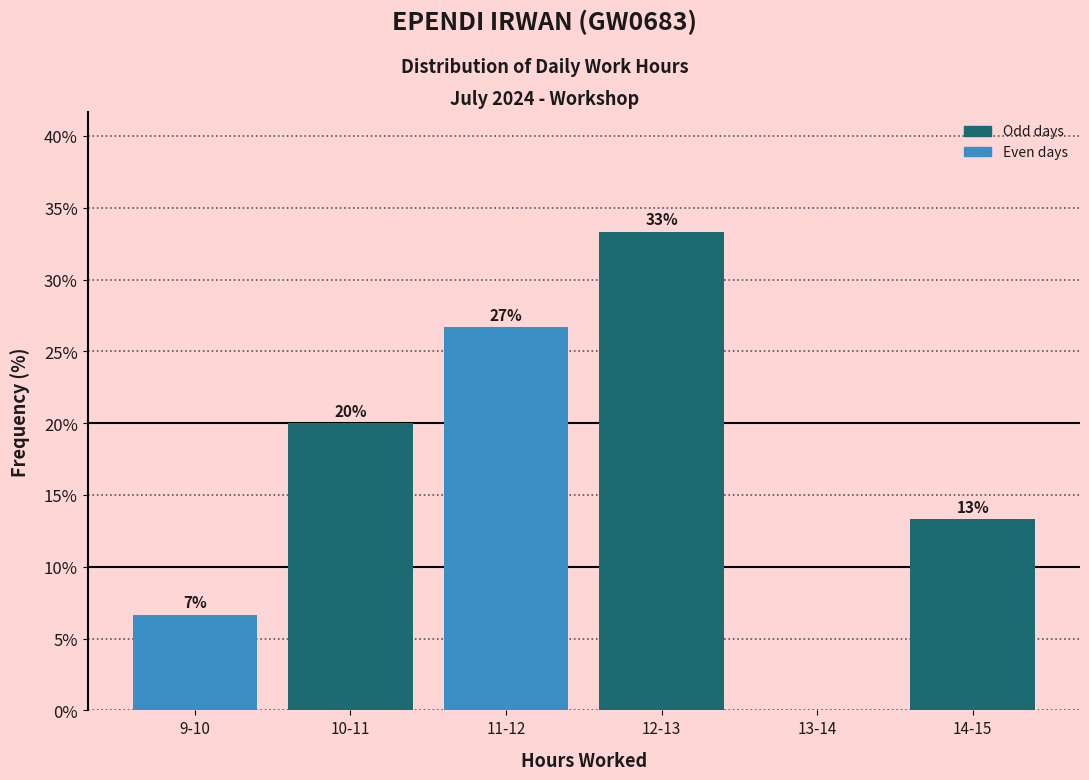

Are the bars horizontal?

No